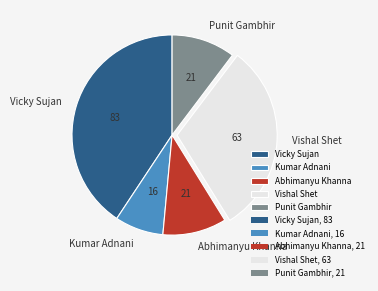

Is it true that Kumar Adnani is 1% of the pie?

False